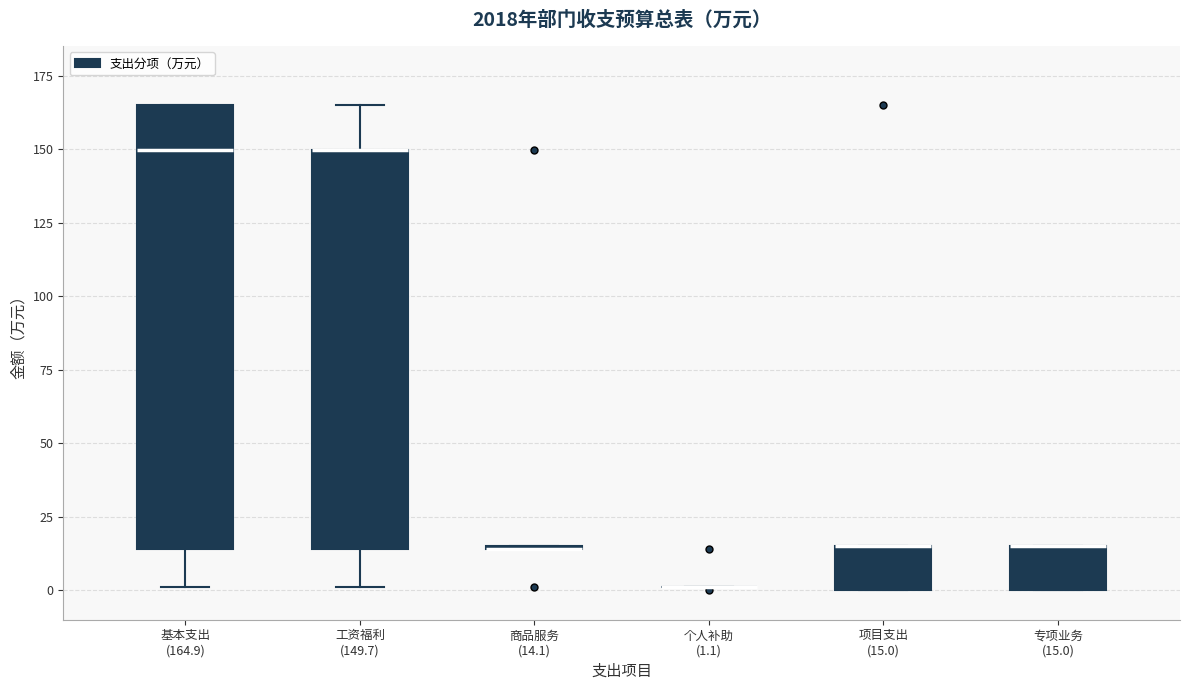

Reading left to right, transcribe this box plot: for each box, give where its median line is, the range the box spans, and where its two whiskers end, as read against the y-axis. The values are not printed on the chart, so give them approximately, as read against the axis.

基本支出 (164.9): median 150, box 15 to 165, whiskers 0 to 165
工资福利 (149.7): median 150 (drawn on the box's upper edge), box 15 to 150, whiskers 0 to 165
商品服务 (14.1): box collapsed to a line at 15, whiskers 15 to 15
个人补助 (1.1): box collapsed to a line at 0, whiskers 0 to 0
项目支出 (15.0): median 15 (drawn on the box's upper edge), box 0 to 15, whiskers 0 to 15
专项业务 (15.0): median 15 (drawn on the box's upper edge), box 0 to 15, whiskers 0 to 15